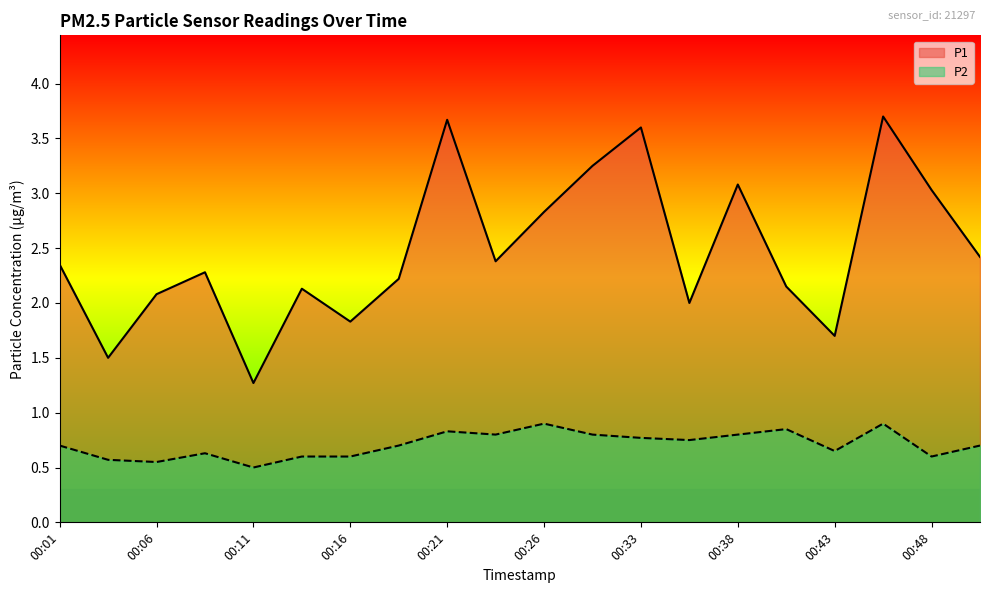

What is the greatest value displayed?

3.7